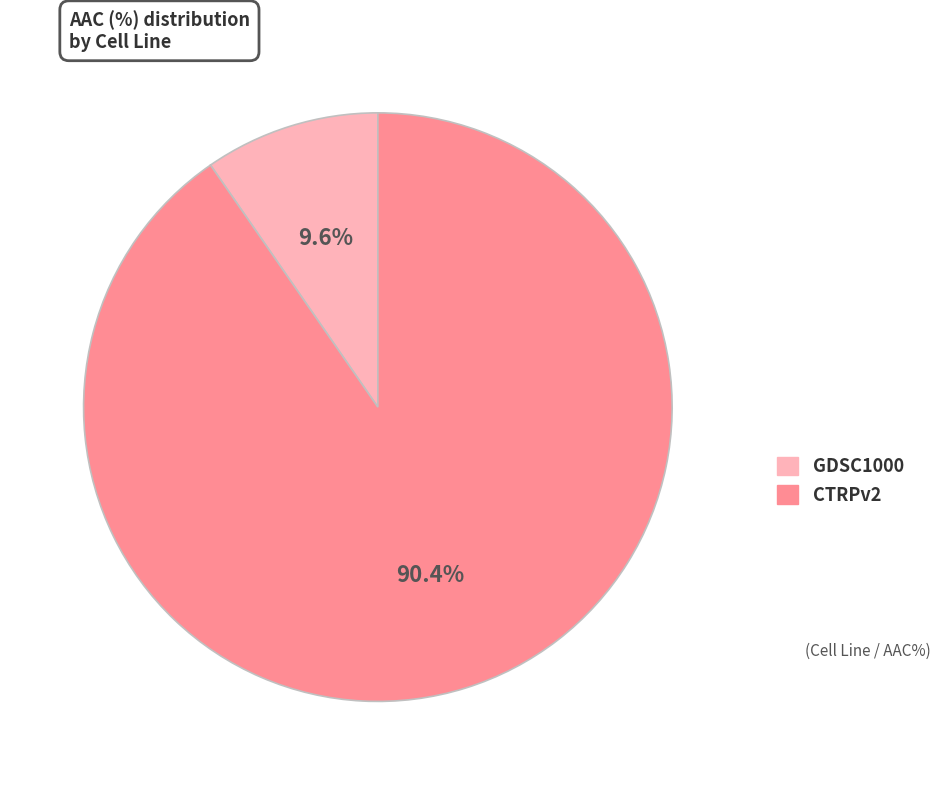

To the nearest percent, what is the combined percentage of CTRPv2 and GDSC1000?

100%